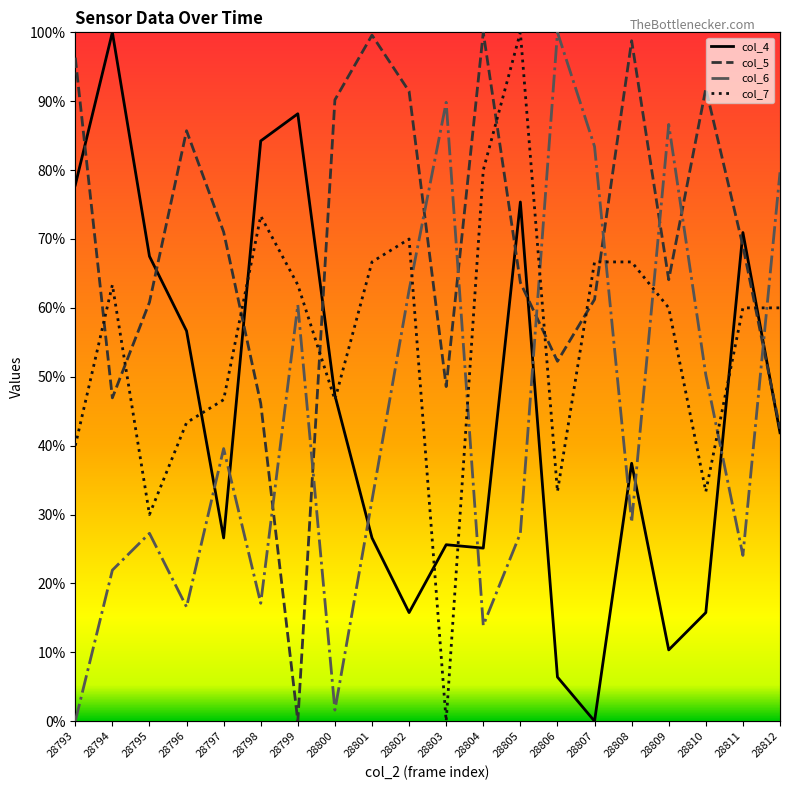

Is the value of col_4 at 28801 greater than the value of col_6 at 28797?

No